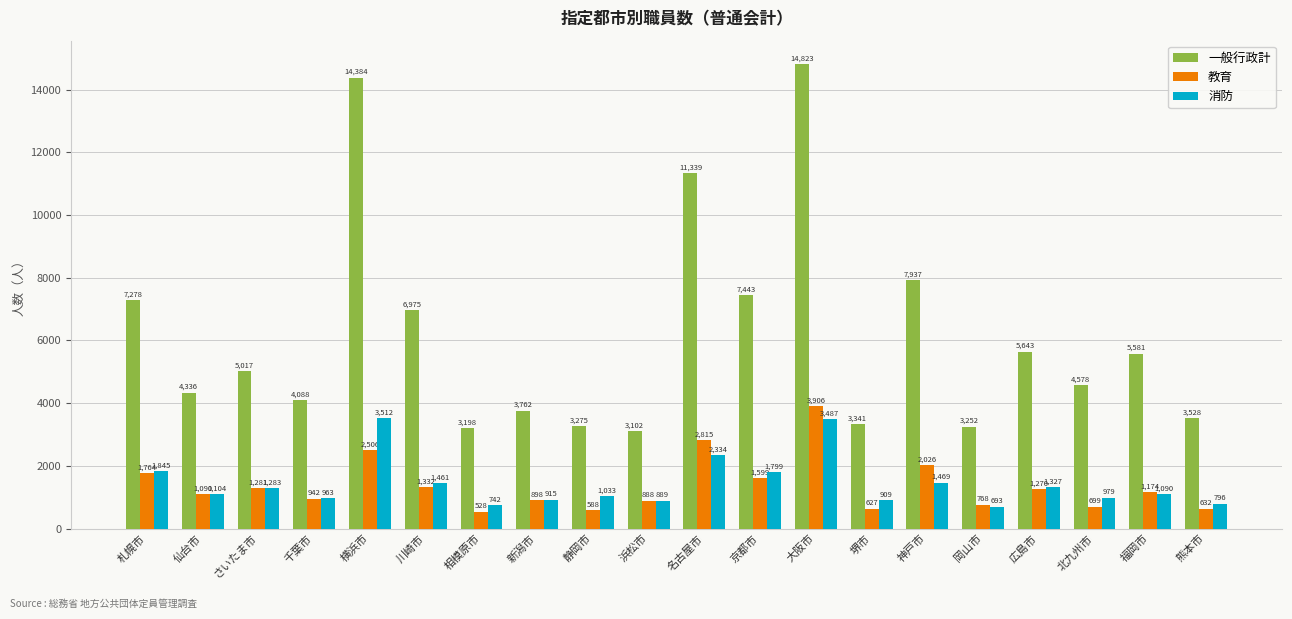

Reading right to left, list all the values displayed in this chart.

一般行政計: 3528	5581	4578	5643	3252	7937	3341	14823	7443	11339	3102	3275	3762	3198	6975	14384	4088	5017	4336	7278
教育: 632	1174	699	1270	768	2026	627	3906	1599	2815	888	588	898	528	1332	2506	942	1281	1090	1764
消防: 796	1090	979	1327	693	1469	909	3487	1799	2334	889	1033	915	742	1461	3512	963	1283	1104	1845